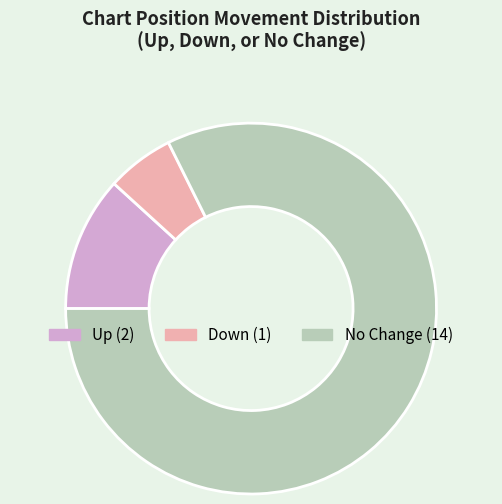

Does any single category account for the majority?

Yes